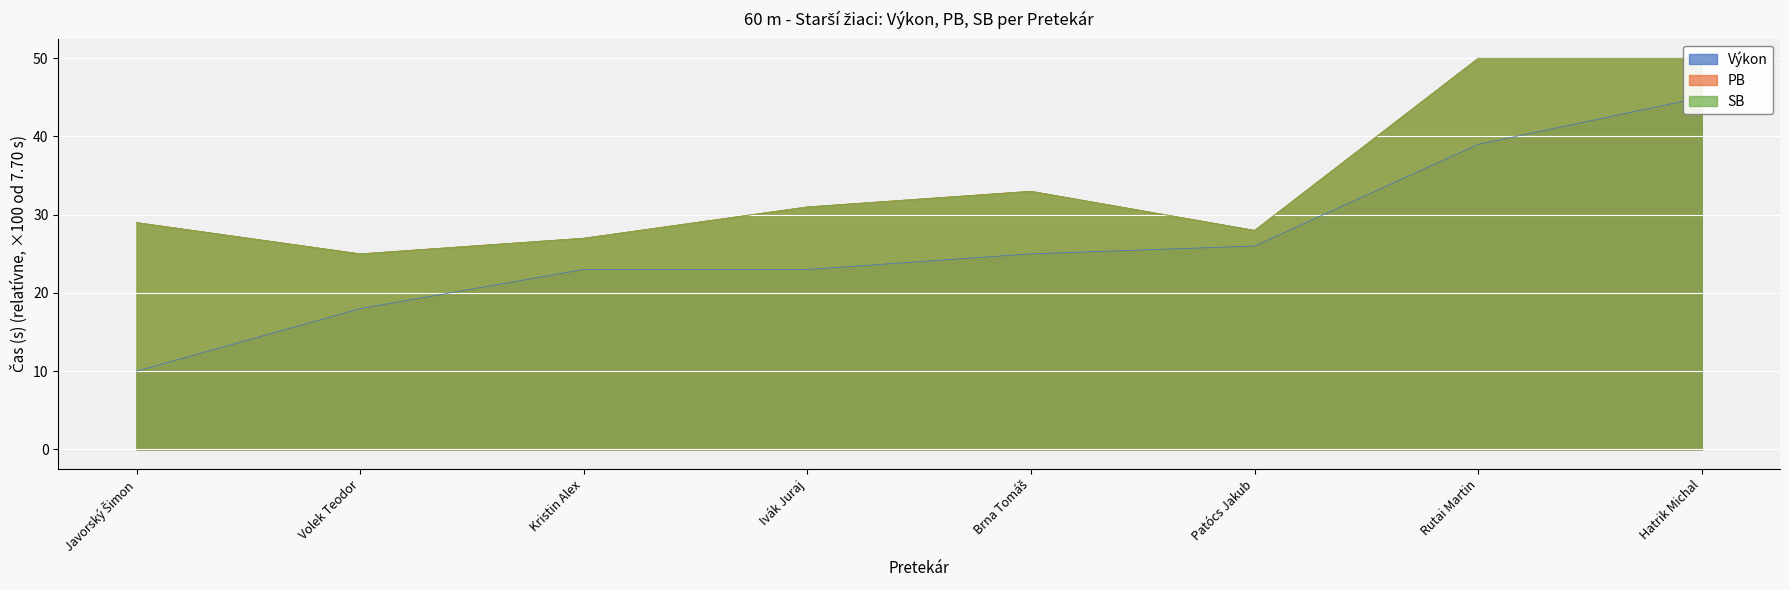

True or false: PB and SB intersect in this chart.

False